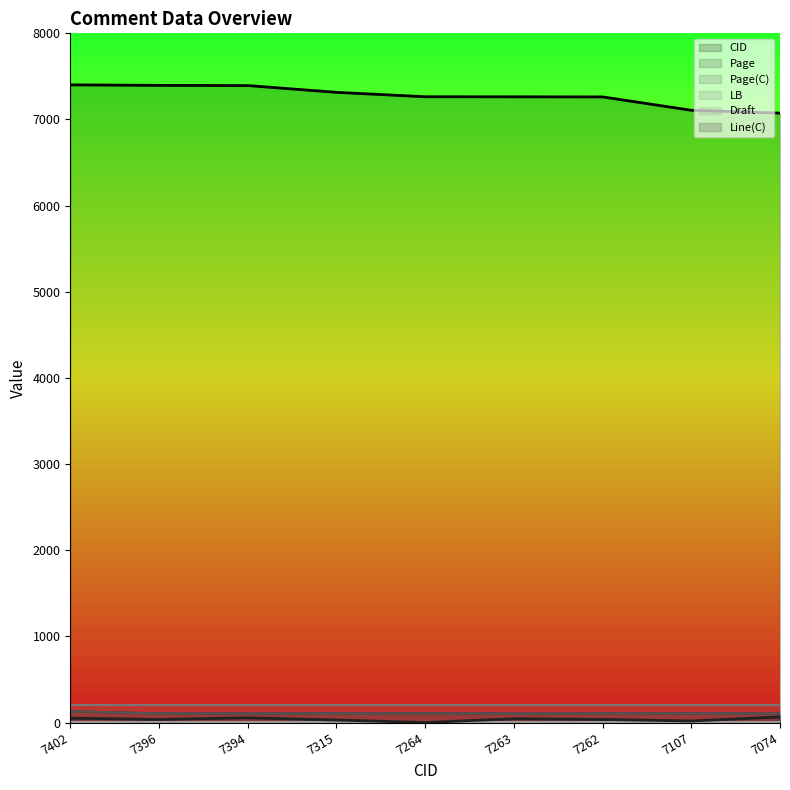

What is the difference between the maximum and second lowest values in the Page(C) series?

25